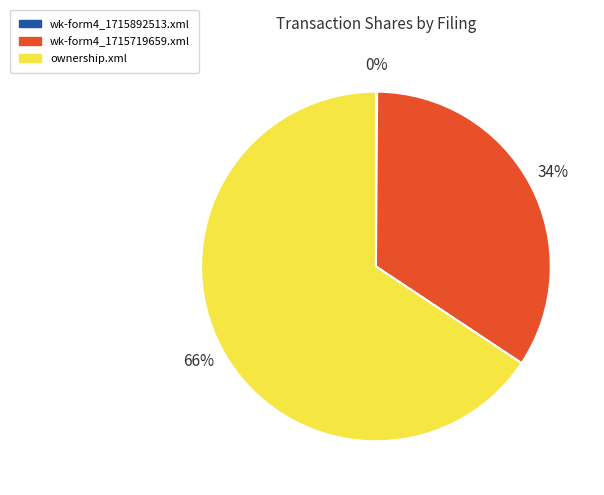

Between wk-form4_1715719659.xml and ownership.xml, which is larger?

ownership.xml